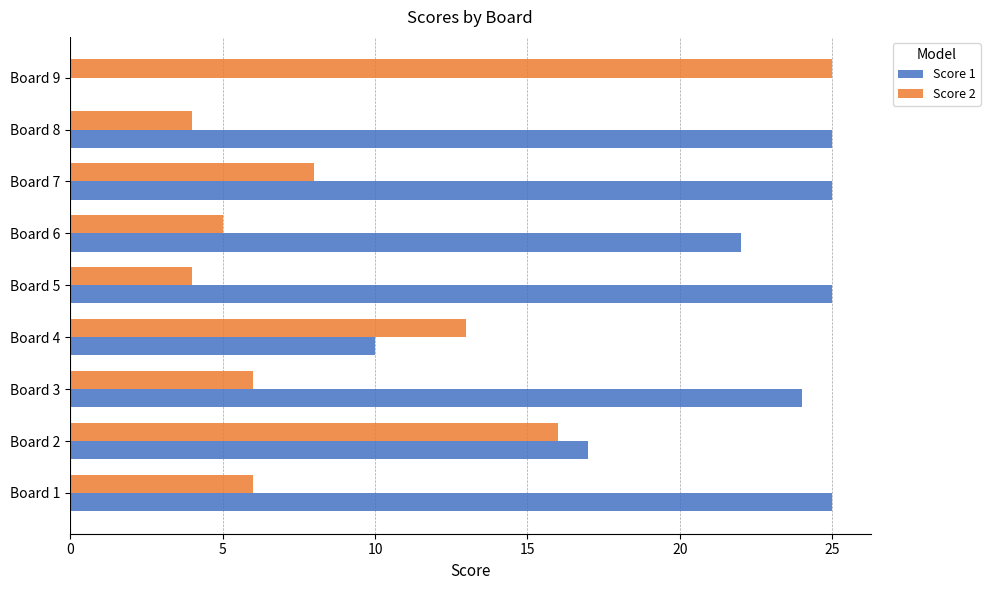

What is the sum of all Score 2 values?

87